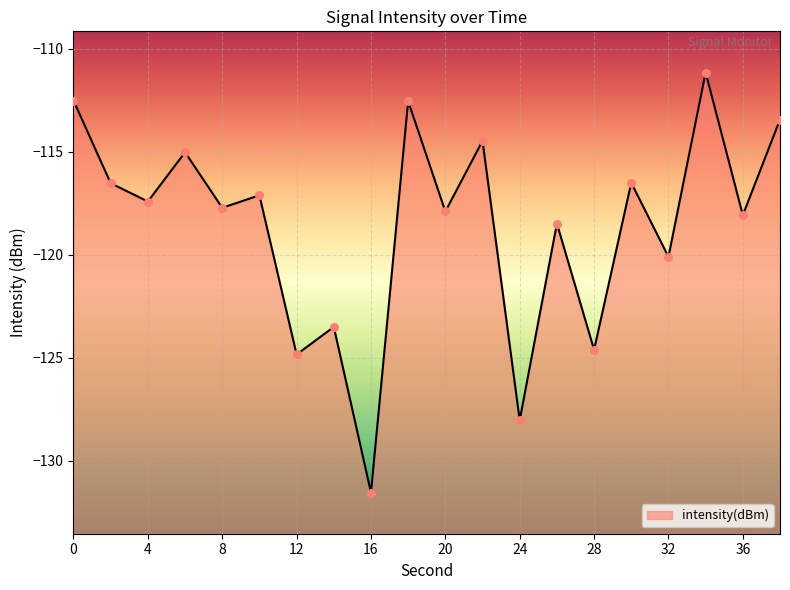

Between 10 and 34, which is larger?

34